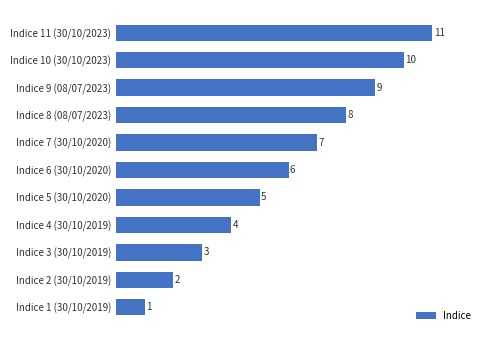

Approximately how many times larger is the value at Indice 10 (30/10/2023) compared to Indice 1 (30/10/2019)?

10.0